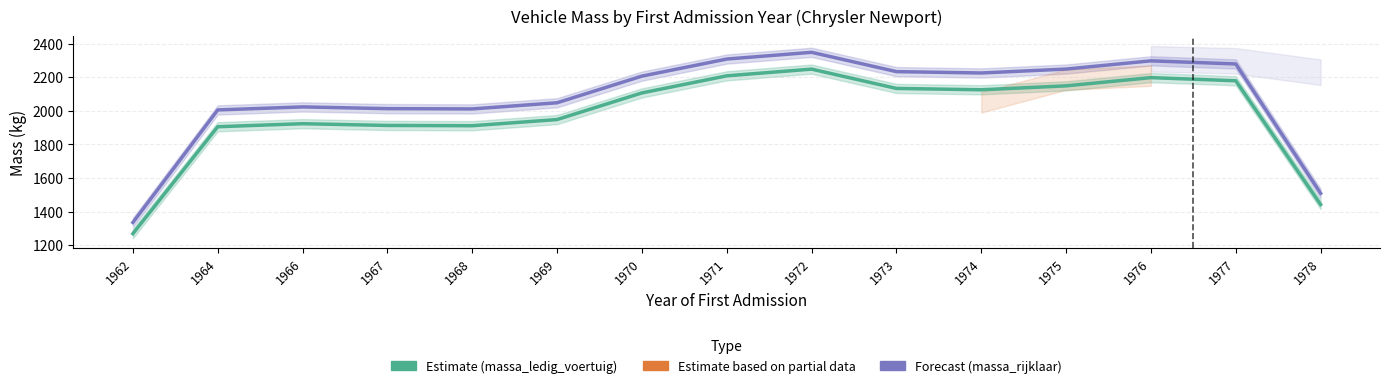

The massa_rijklaar series shows 2048.3 at 1969. True or false?

True